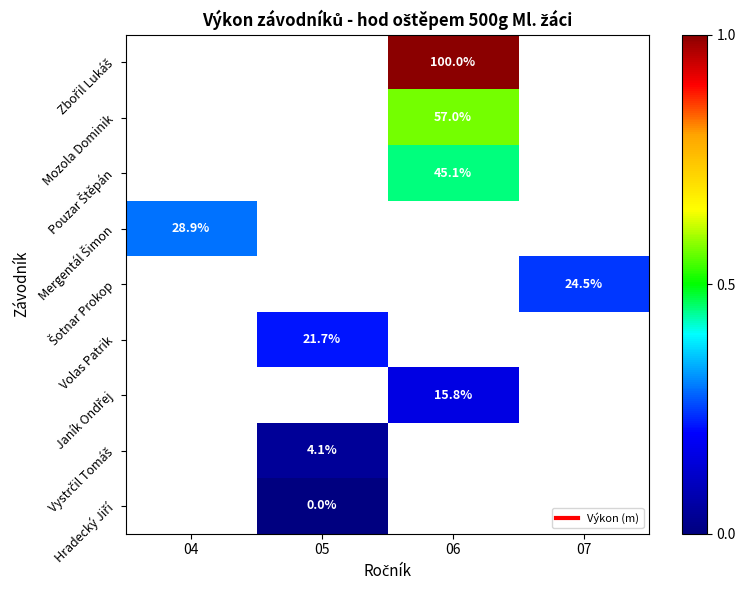

Read the Mozola Dominik value at 06.

20.8